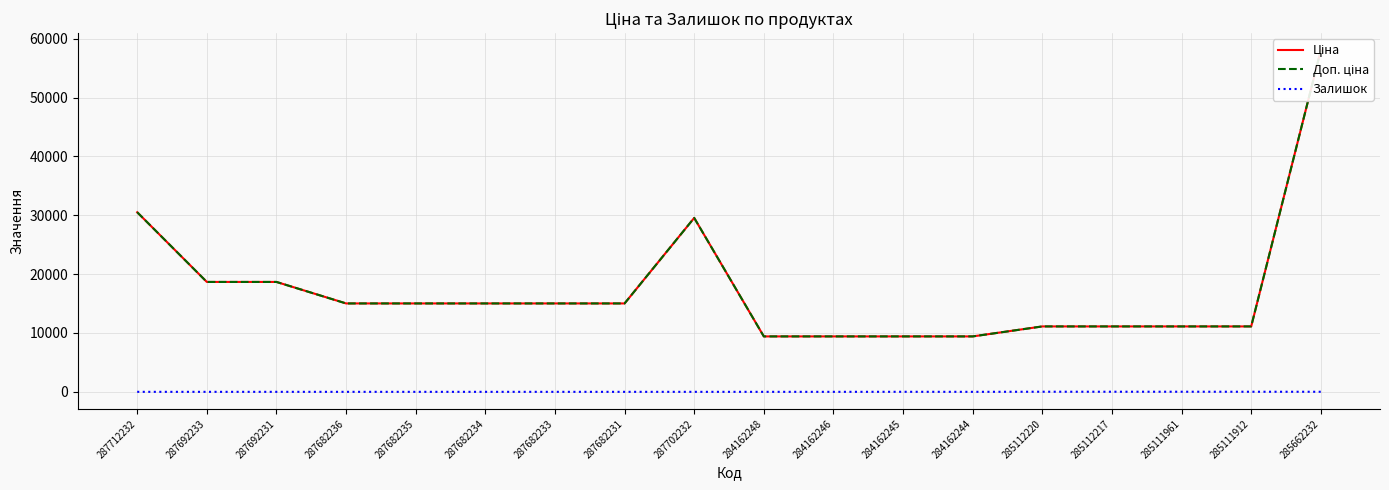

Reading left to right, list all the values displayed in this chart.

Ціна: 30512.3	18671.5	18671.5	15019.2	15019.2	15019.2	15019.2	15019.2	29548.9	9416.9	9416.9	9416.9	9416.9	11113.6	11113.6	11113.6	11113.6	58037.0
Доп. ціна: 30512.3	18671.5	18671.5	15019.2	15019.2	15019.2	15019.2	15019.2	29548.9	9416.9	9416.9	9416.9	9416.9	11113.6	11113.6	11113.6	11113.6	58037.0
Залишок: 0.0	0.0	0.0	0.0	0.0	0.0	0.0	0.0	0.0	0.0	0.0	7.0	1.0	17.0	17.0	17.0	14.0	12.0